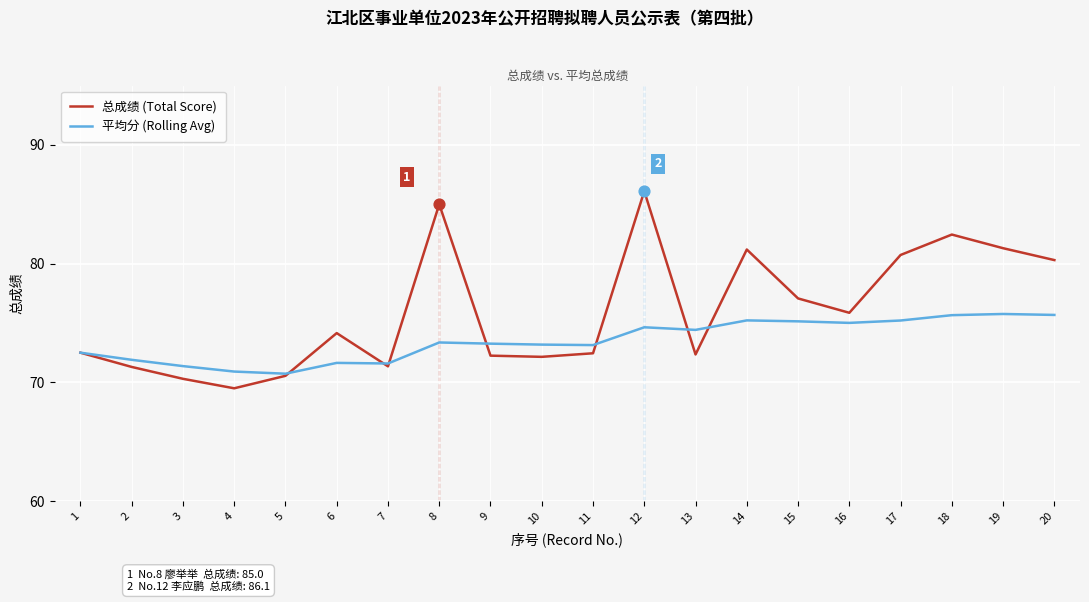

What is the spread (max minus min) of values at 8?

11.6